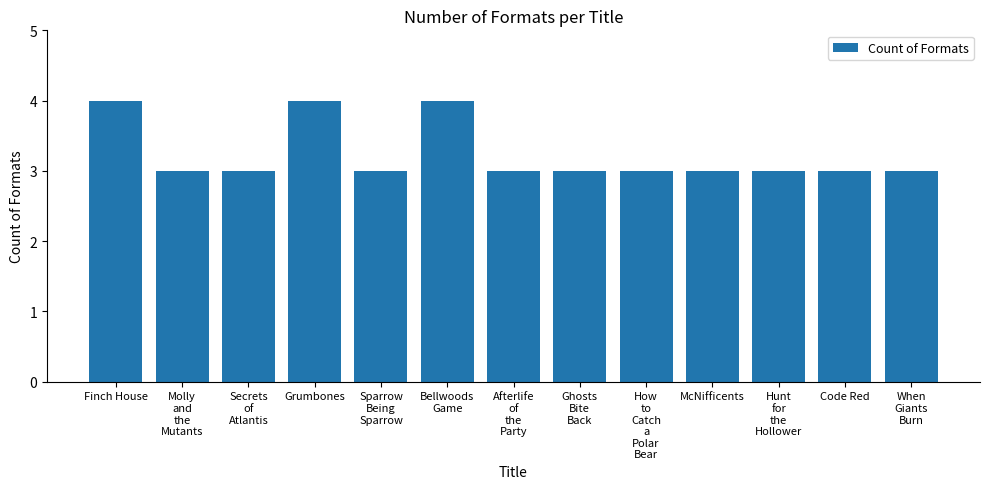

What is the ratio of the value at Bellwoods
Game to the value at How
to
Catch
a
Polar
Bear?

1.3